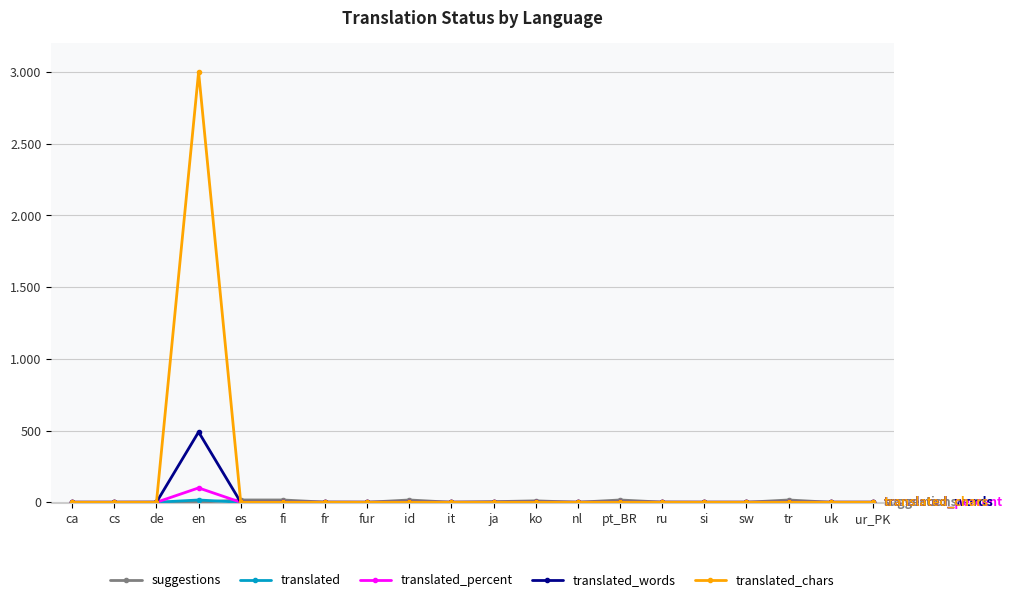

Which series ends up on top after the final intersection of suggestions and translated_words?

suggestions